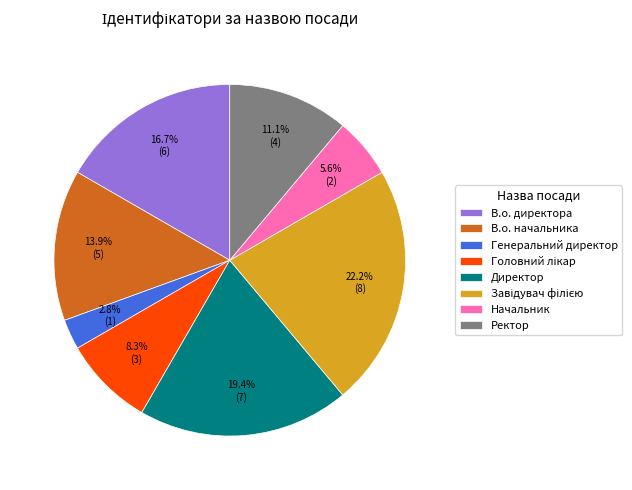

Is there any slice that represents more than half of the pie?

No